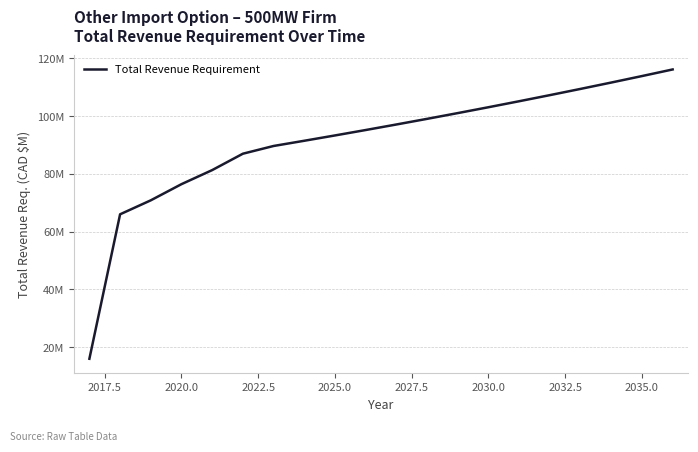

Does the chart have visible grid lines?

Yes